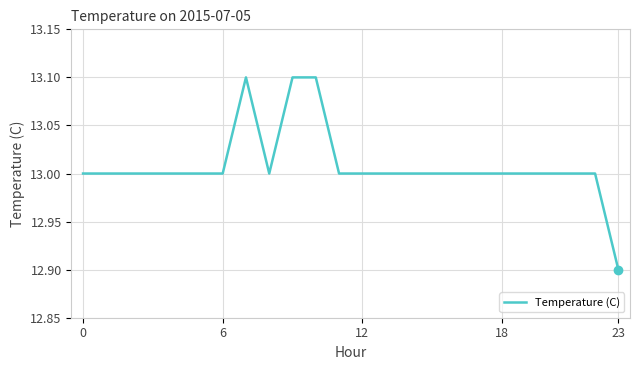

What is the greatest value displayed?

13.1